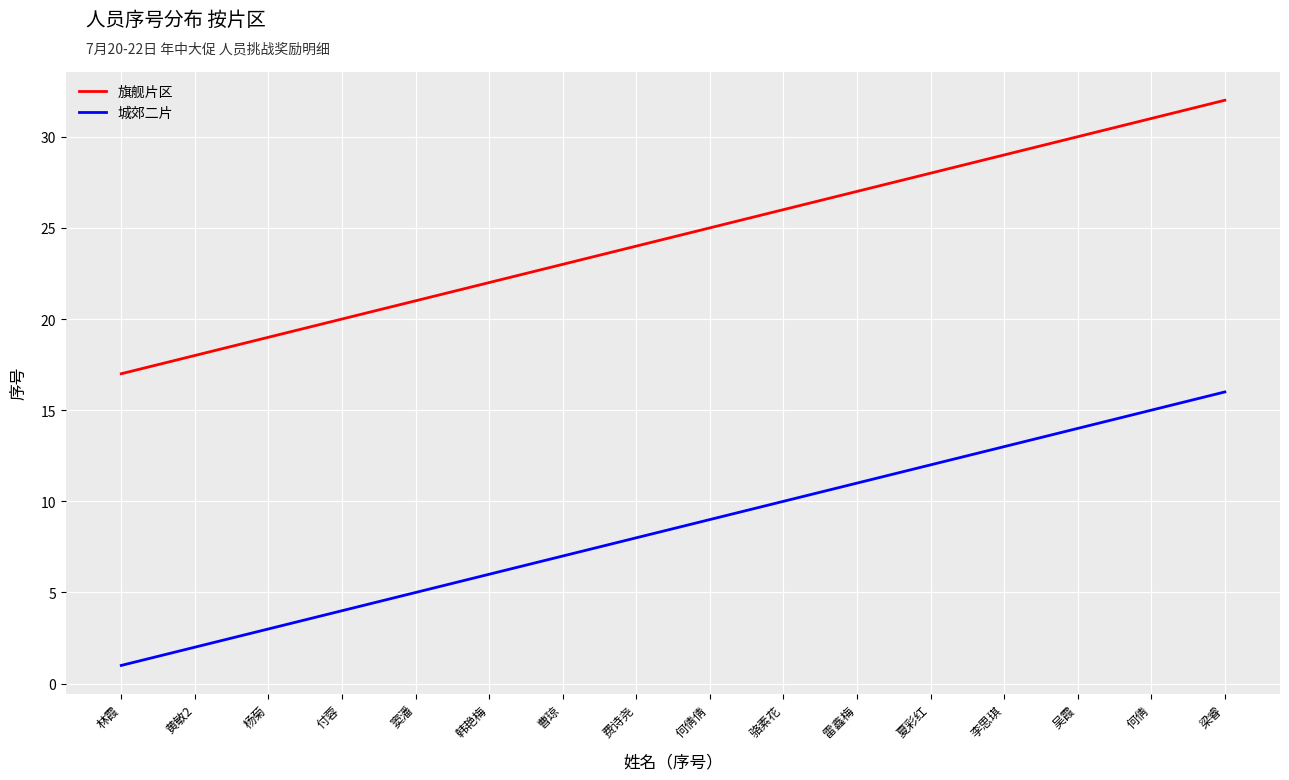

True or false: 旗舰片区 and 城郊二片 intersect in this chart.

False